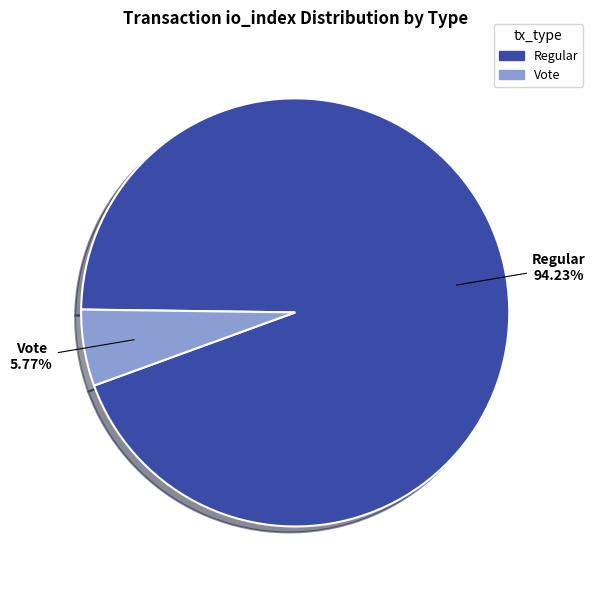

Is the sum of Regular and Vote greater than half?

Yes